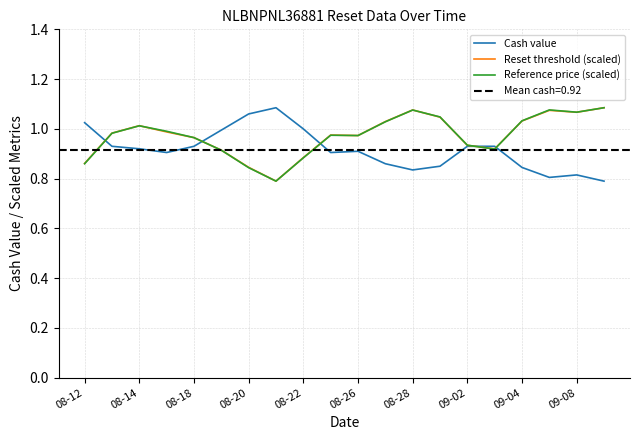

Which series has the largest total across all categories?

Reset threshold (scaled)